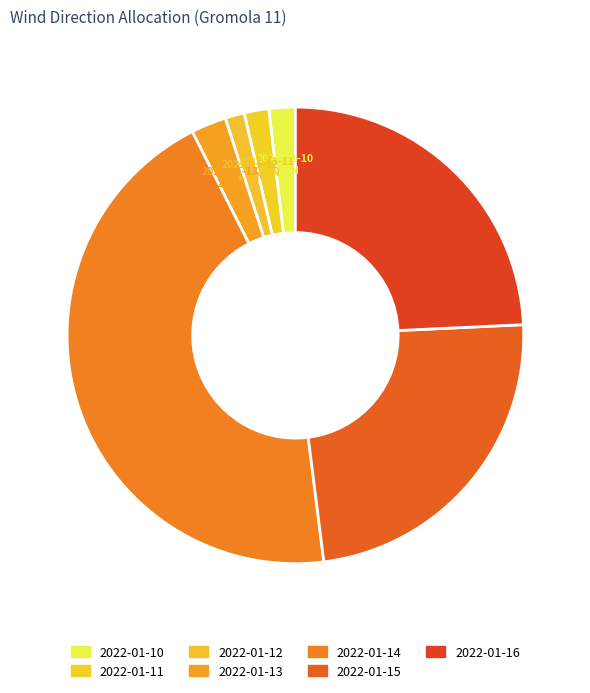

Is there a majority slice in this chart?

No